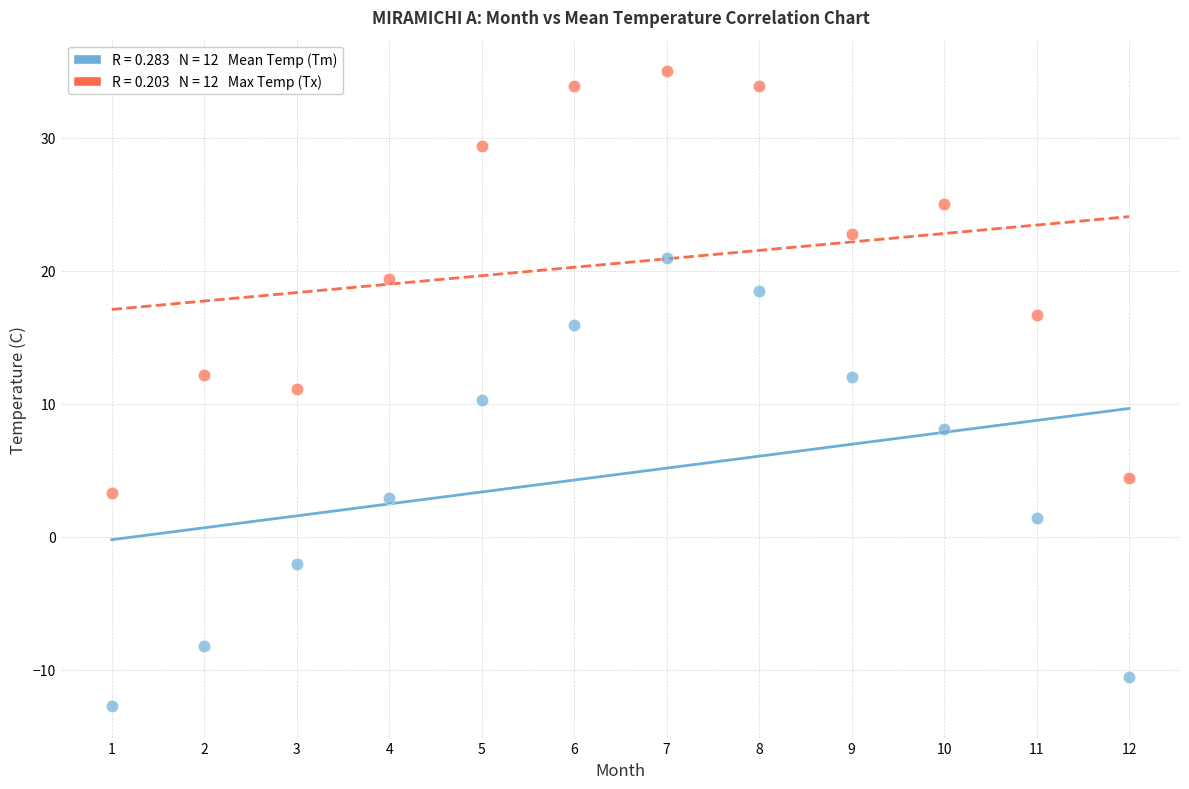

Across all data points, what is the range of Y values (max minus min)?

47.7